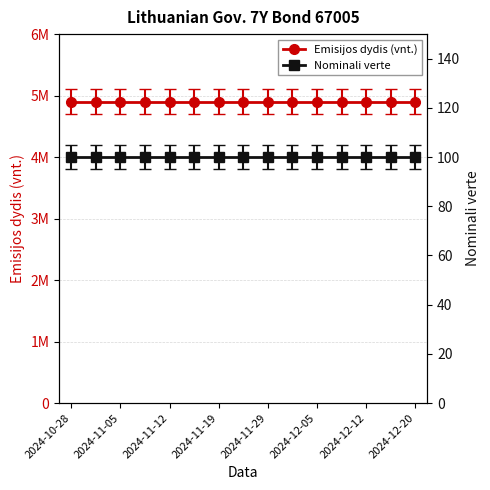

Where is Nominali verte nearest to the value 100?

2024-10-28